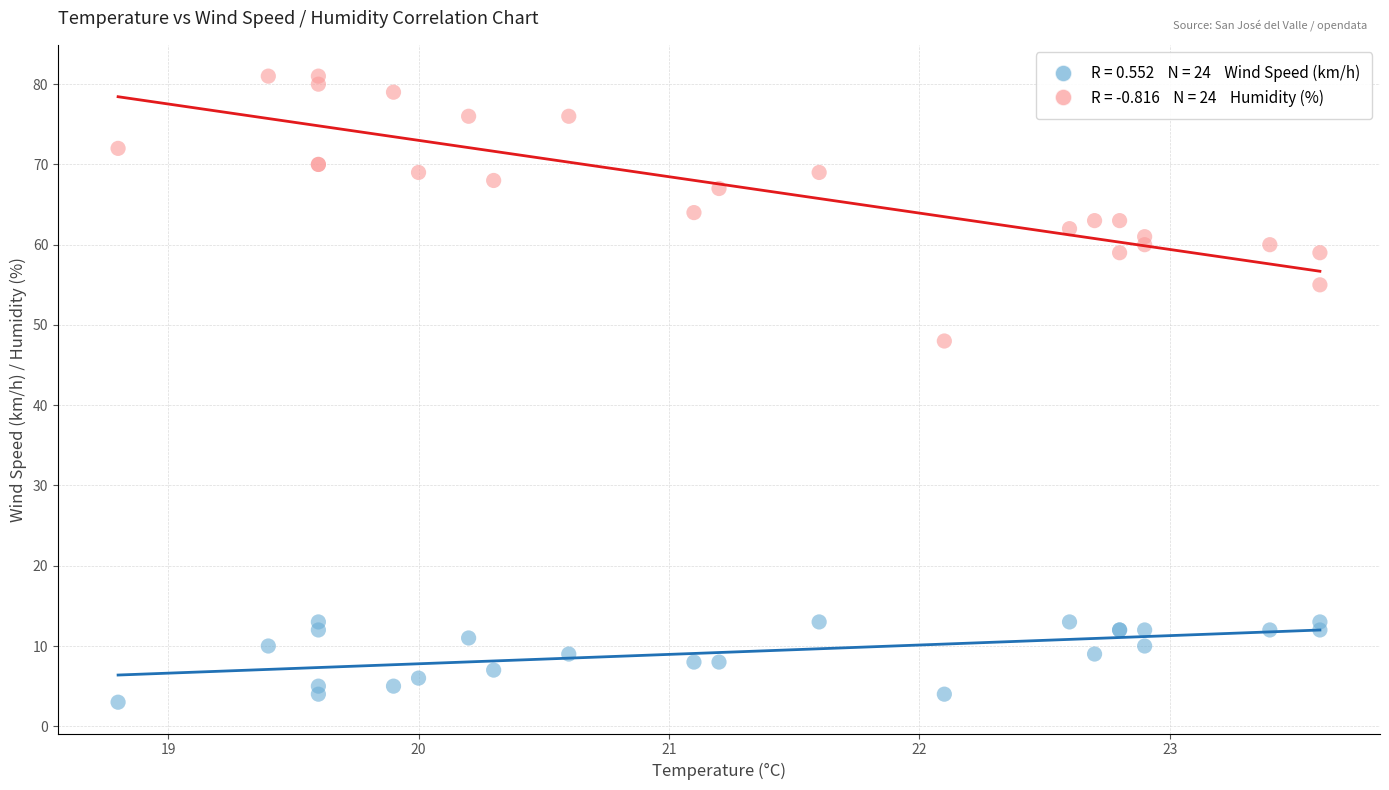

Across all series, what Y value is closest to 42?

48